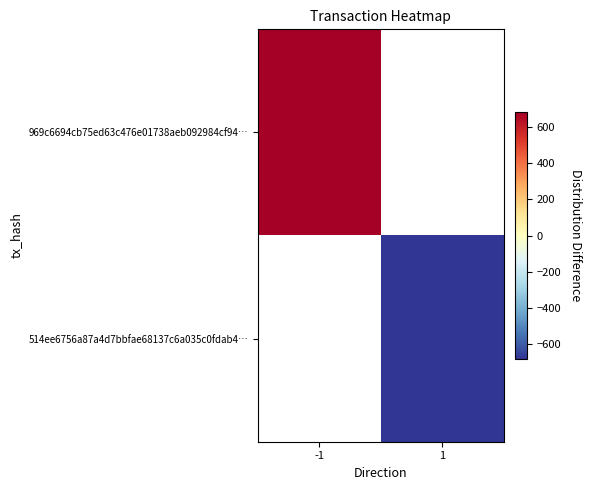

Which category has the highest value in the 514ee6756a87a4d7bbfae68137c6a035c0fdab4… series?

-1